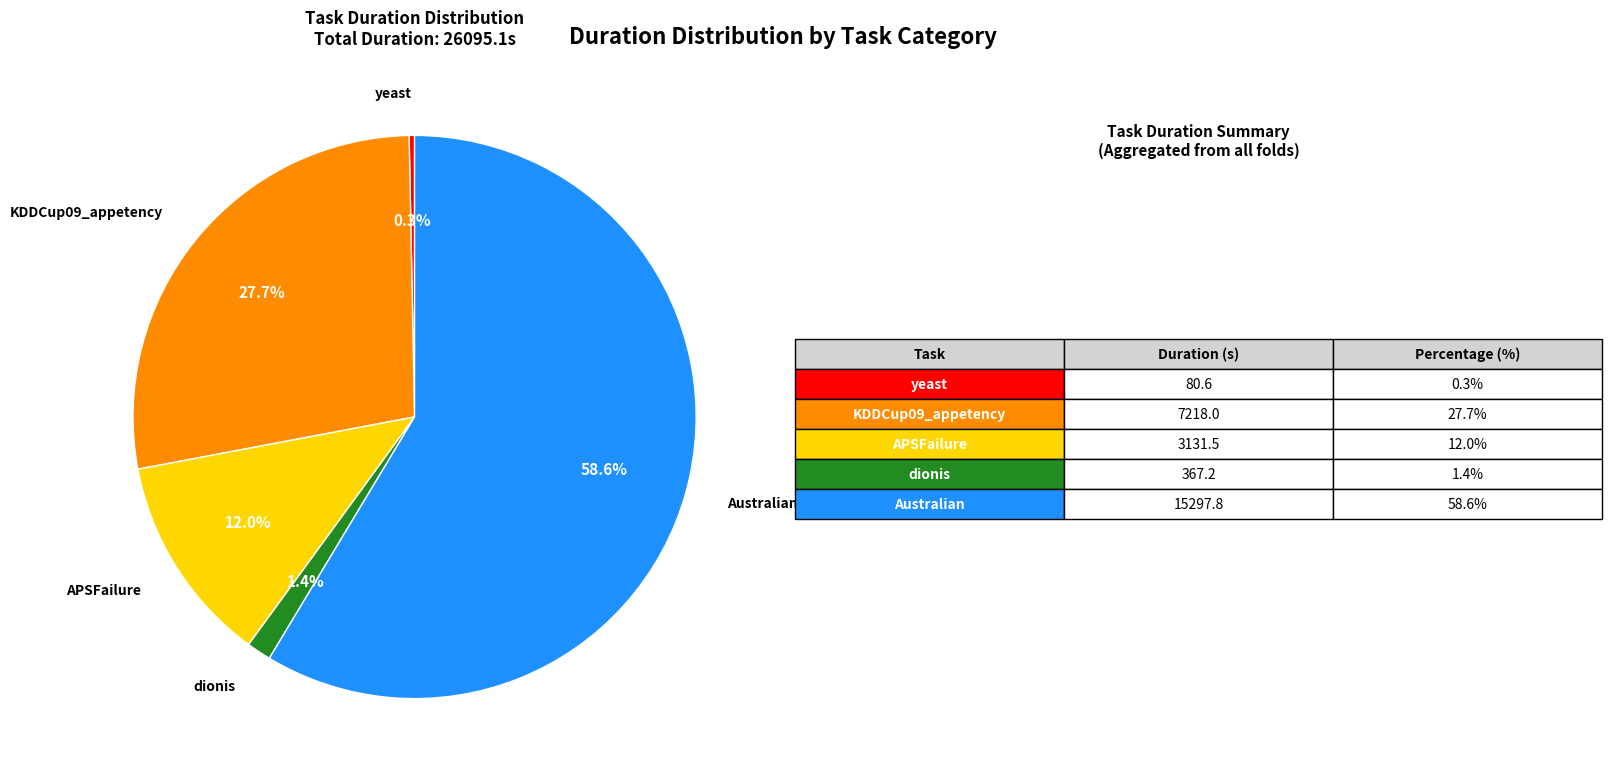

Does any single category account for the majority?

Yes